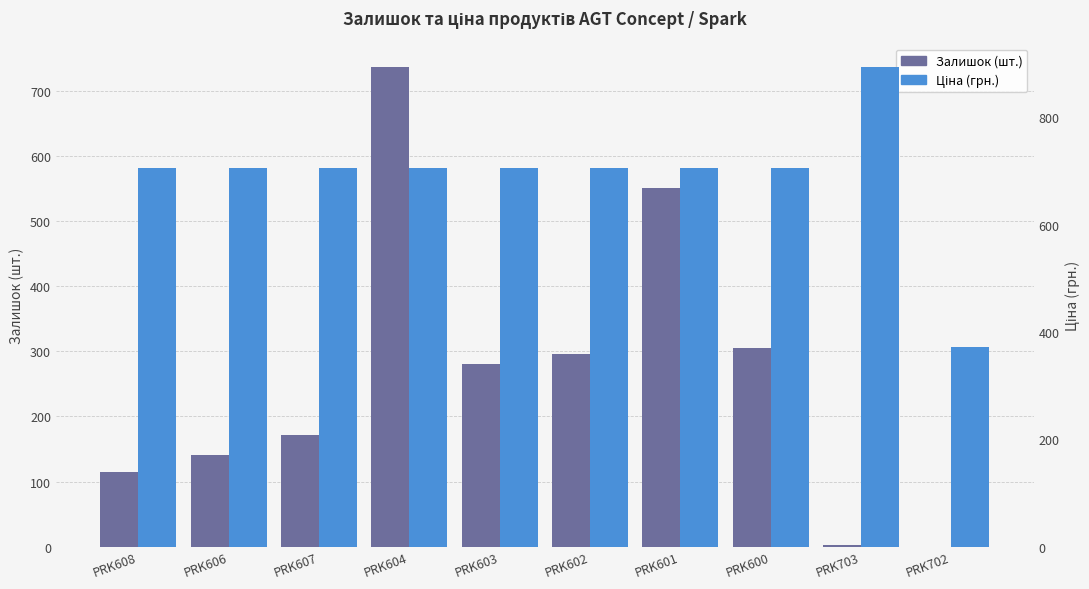

What is the difference between the highest and lowest values at PRK601?

153.5